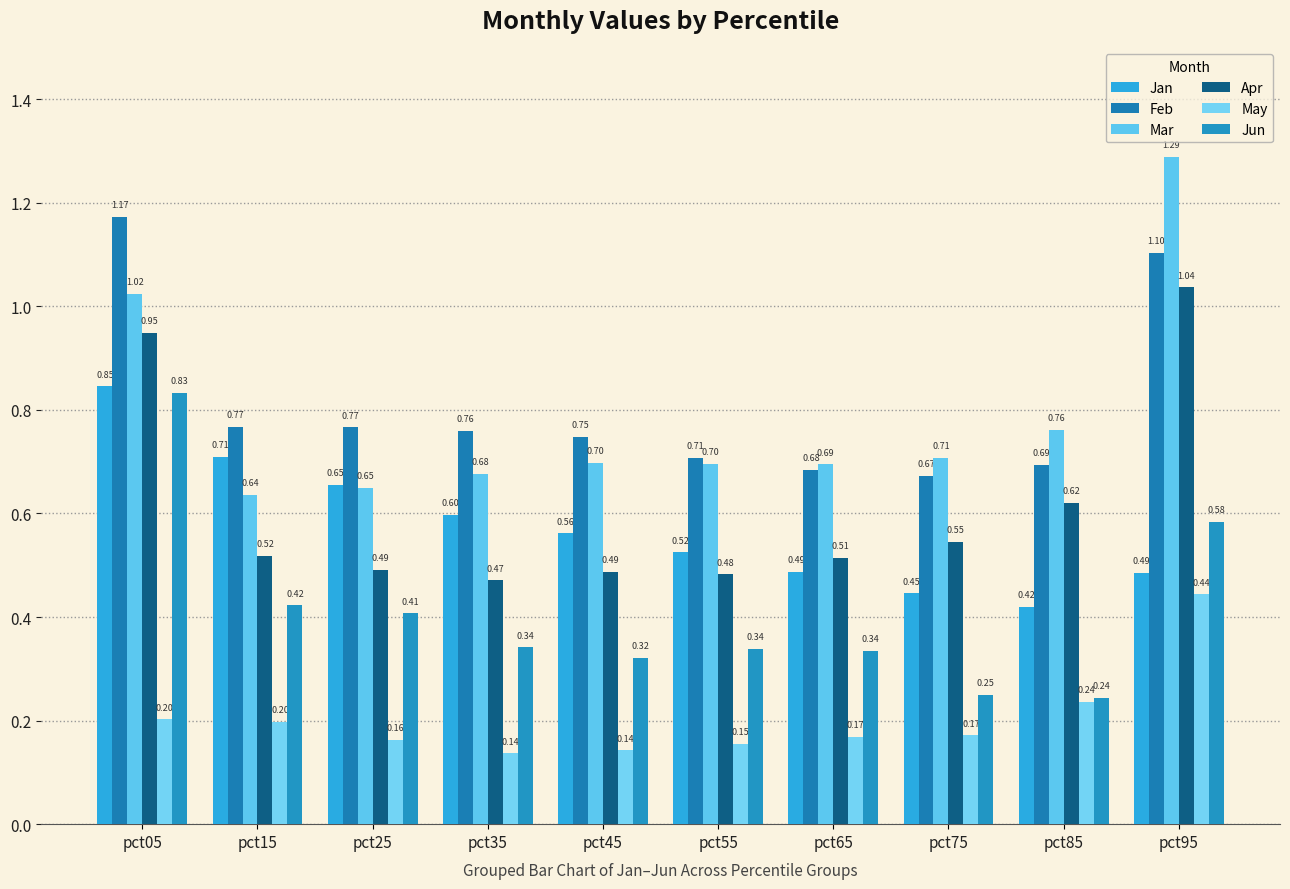

Is the value of Apr at pct75 greater than the value of Mar at pct55?

No